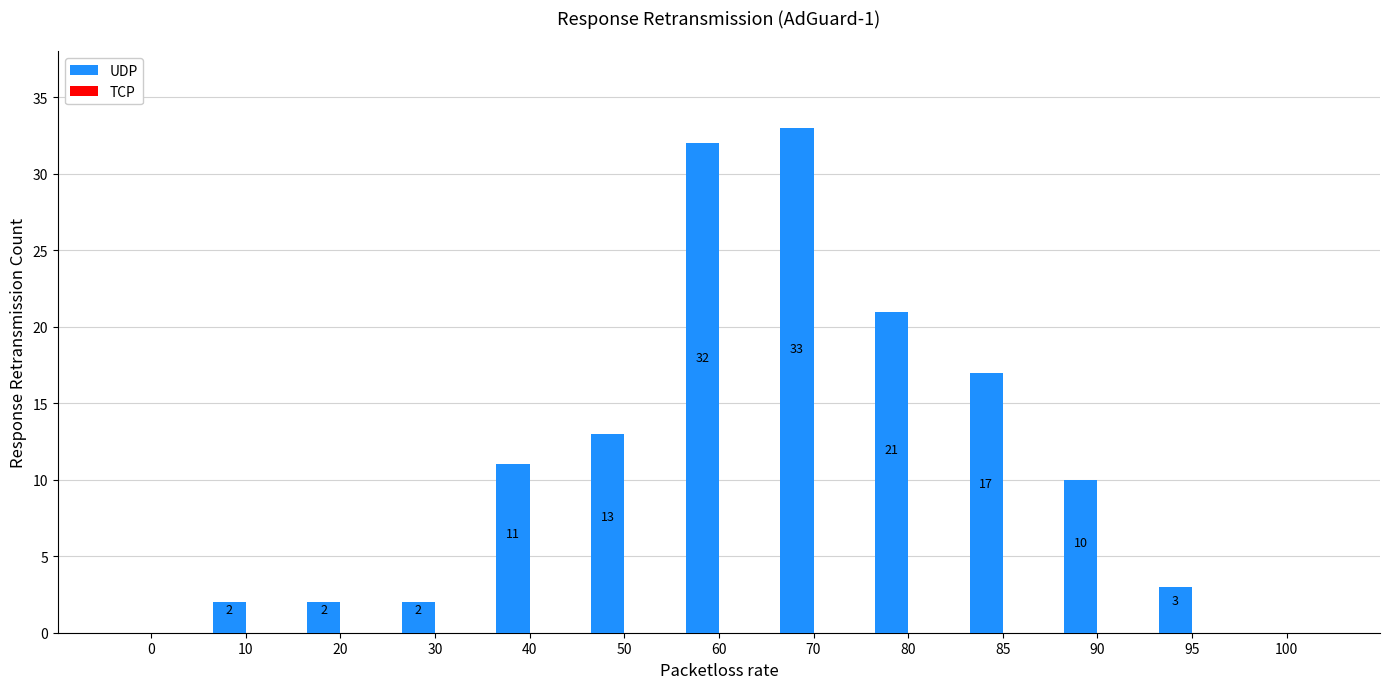

Reading right to left, what are all the values shown in this chart?

100=0	95=3	90=10	85=17	80=21	70=33	60=32	50=13	40=11	30=2	20=2	10=2	0=0